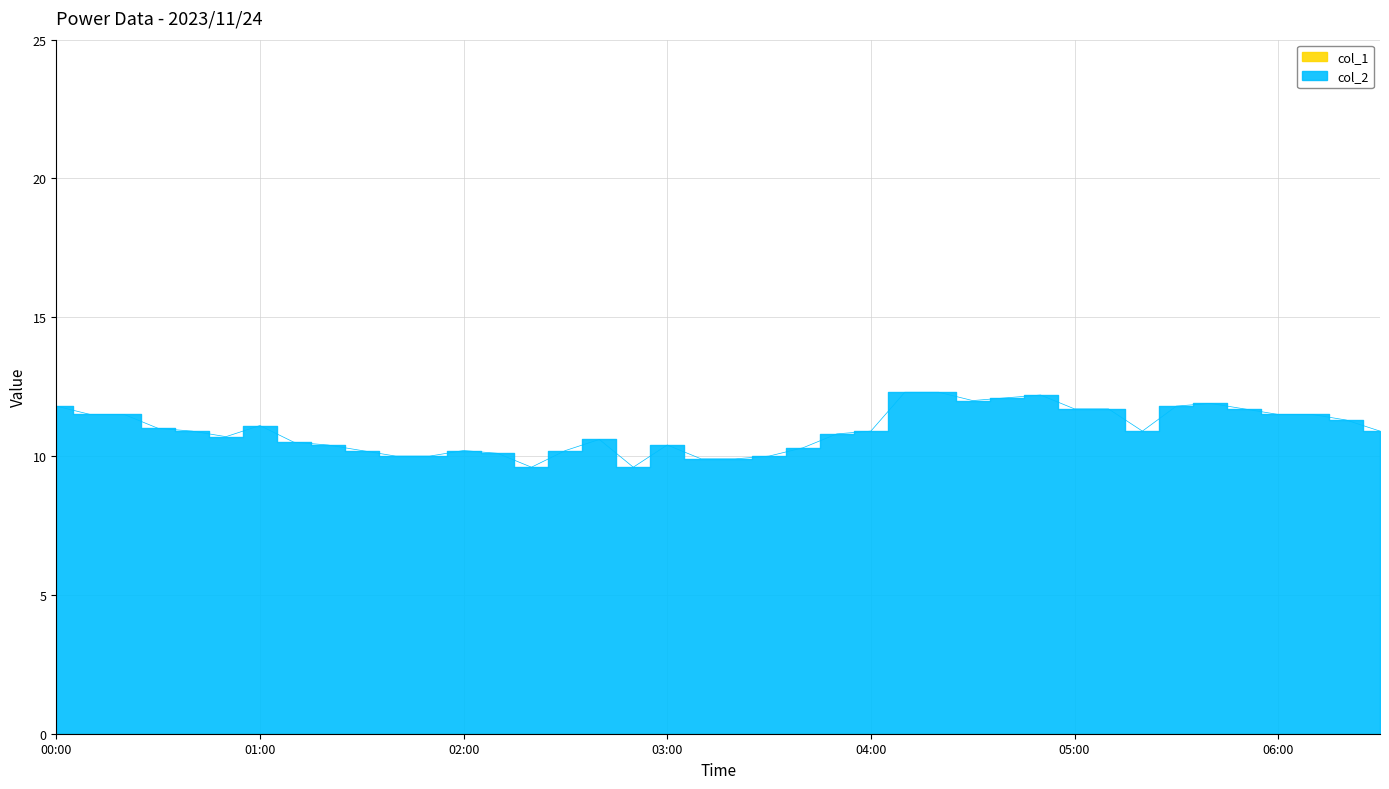

At which category does the chart reach its minimum across all series?

2023/11/24 02:20:00